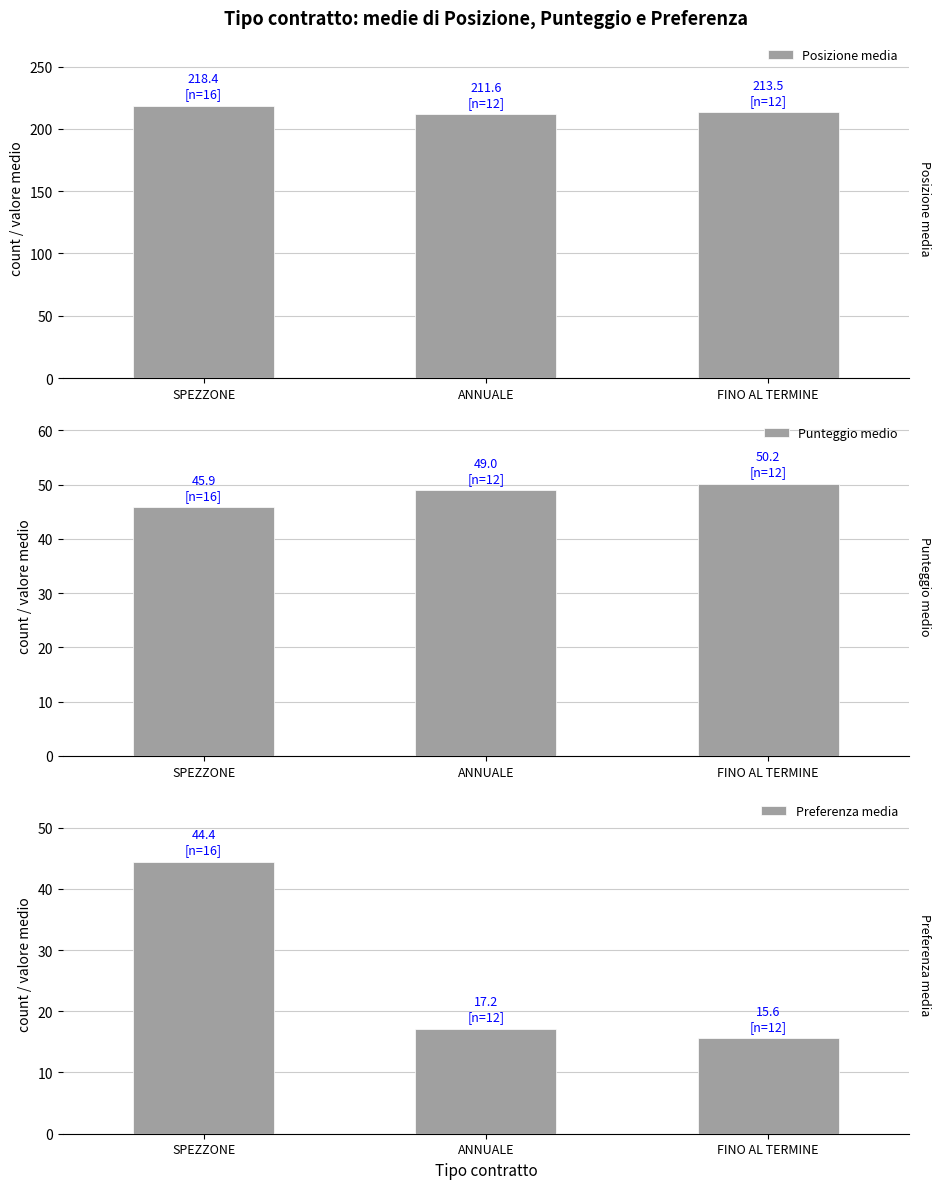

Count the number of data series in this chart.

3